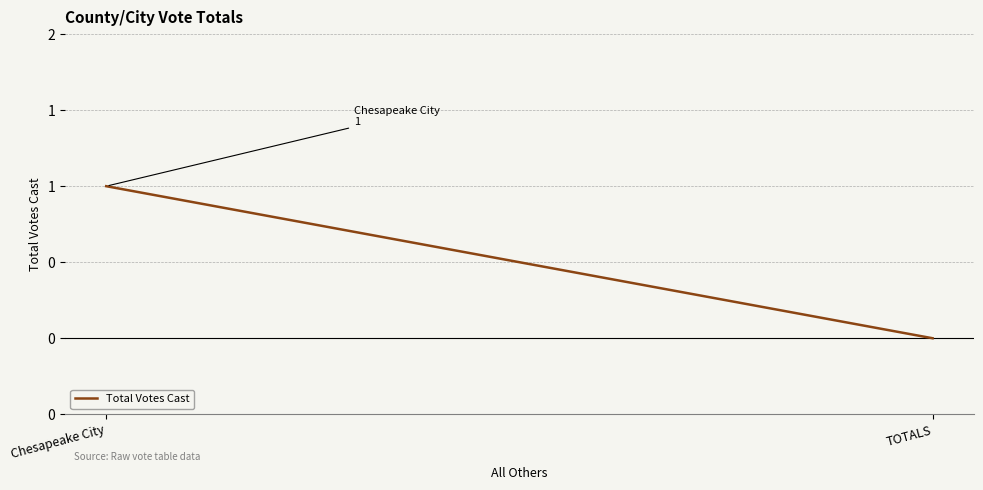

What is the change in value from Chesapeake City to TOTALS?

-1